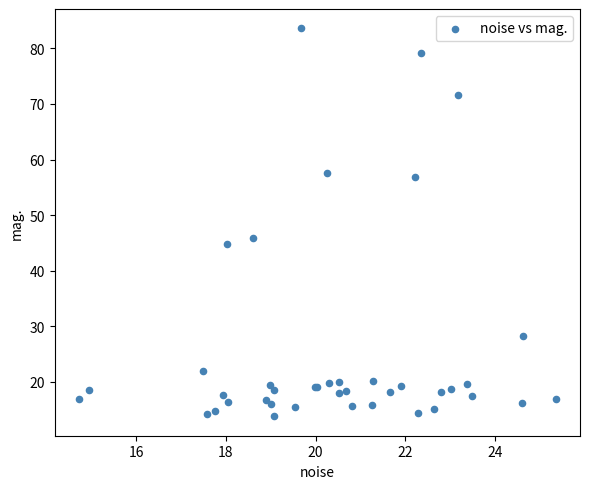

What Y value in the scatter plot is closest to 48?

45.8